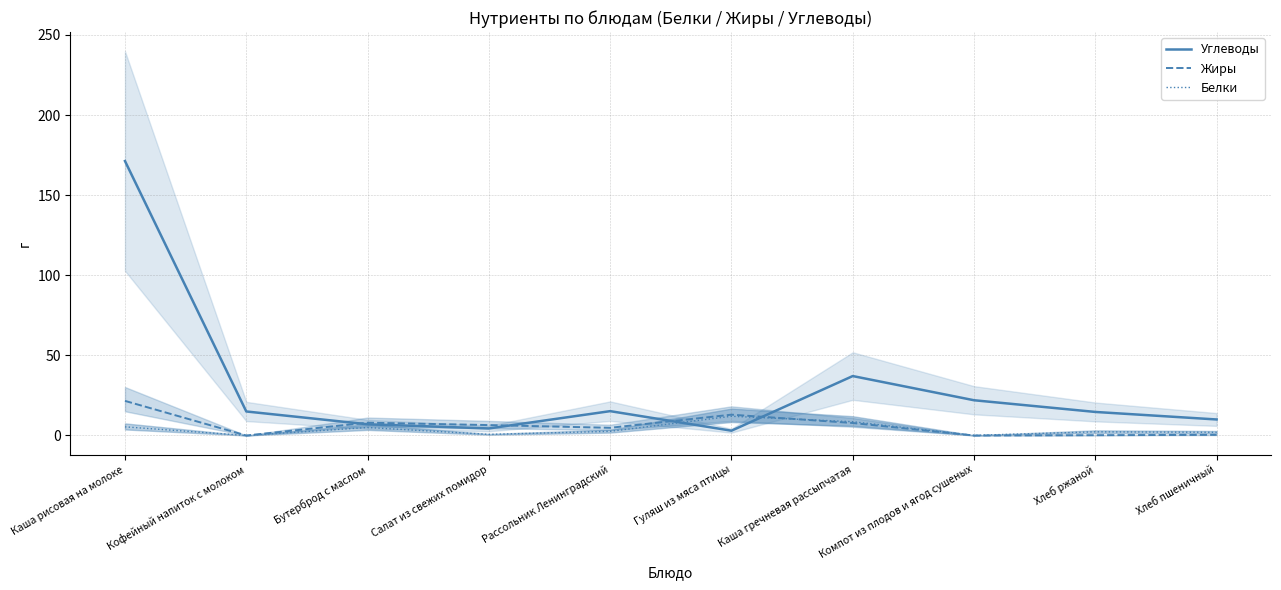

True or false: Жиры has a value of 8.8 at Гуляш из мяса птицы.

False